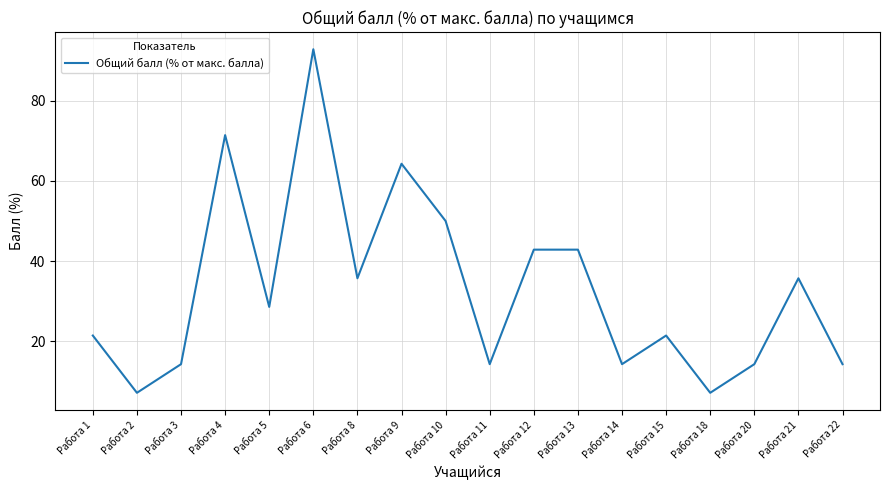

Does the chart display data point markers on the line(s)?

No